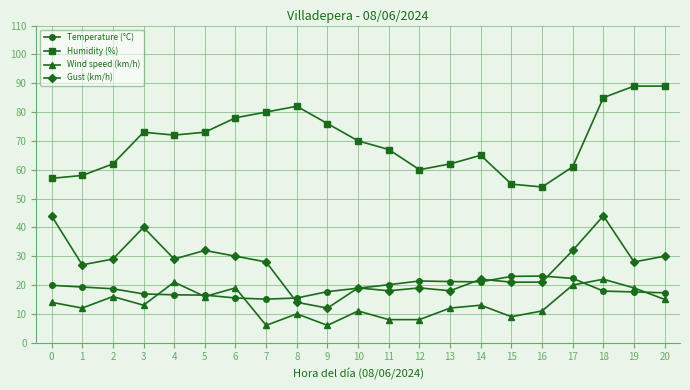

Does the chart have visible grid lines?

Yes